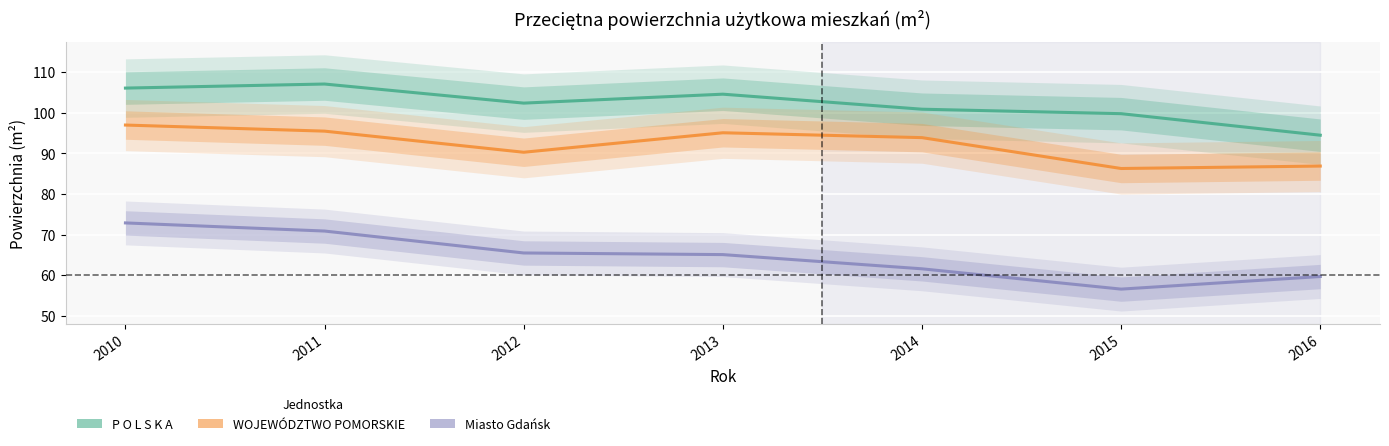

What is the sum of all Miasto Gdańsk values?

452.3